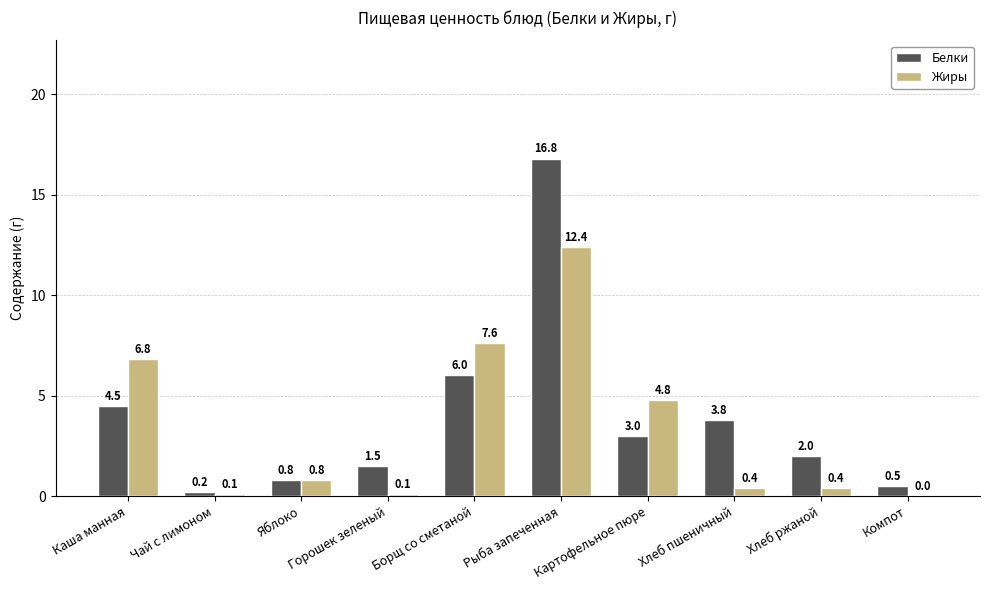

What are all the series names shown in the legend?

Белки, Жиры